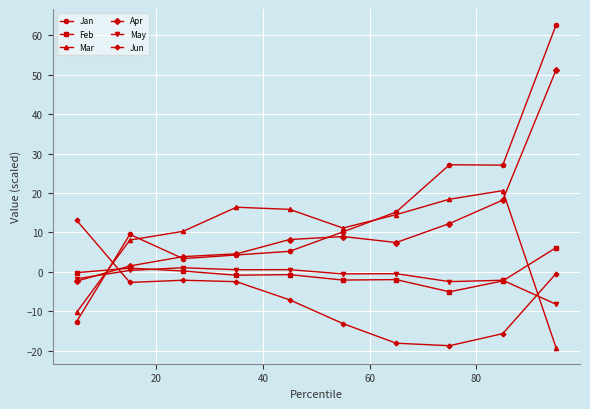

How many categories are shown in the chart?

10